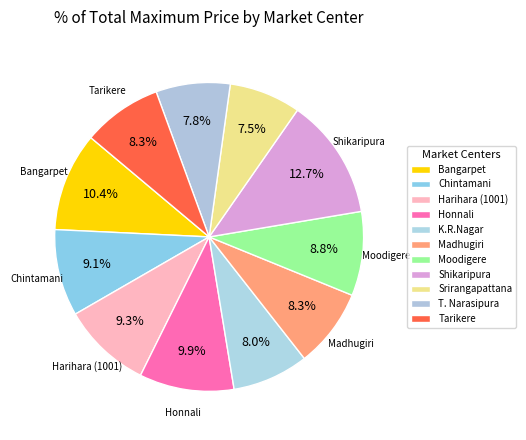

Is it true that Madhugiri is 1% of the pie?

False